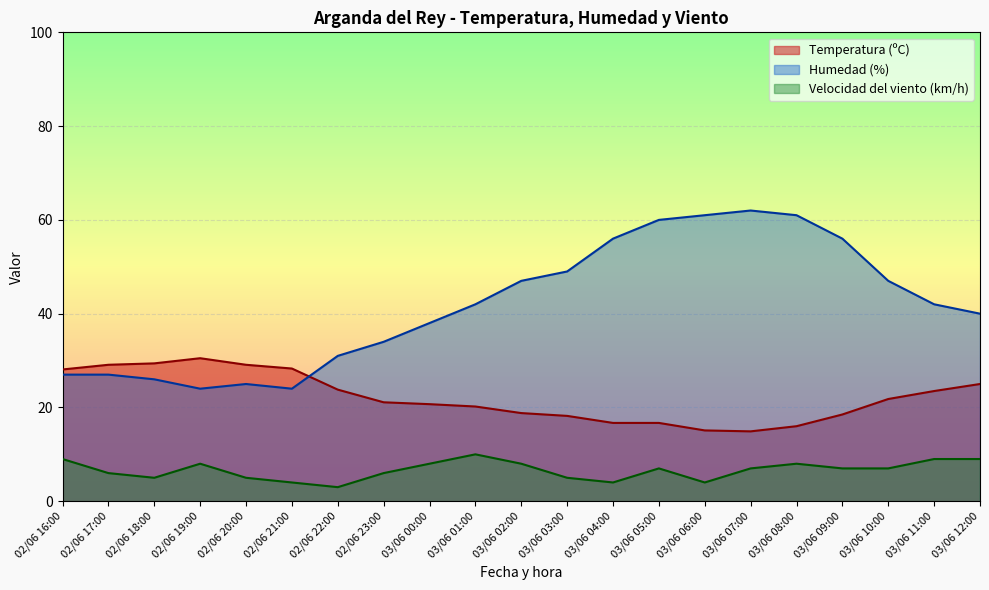

True or false: Humedad (%) and Velocidad del viento (km/h) cross at least once.

False